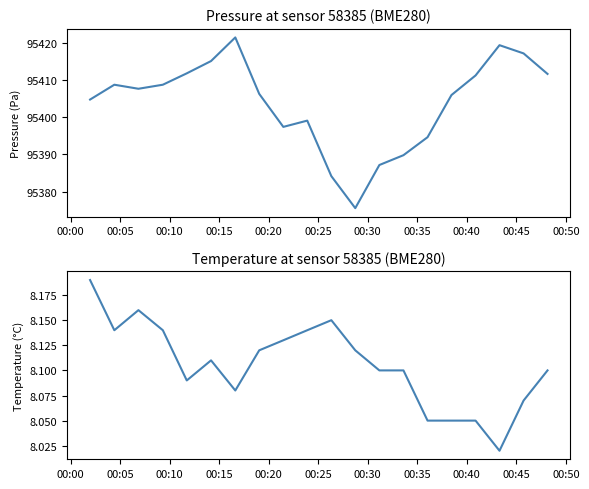

How many lines are shown in the chart?

2